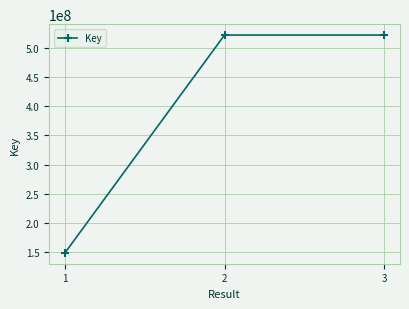

At which label is the value closest to 335371695?

2